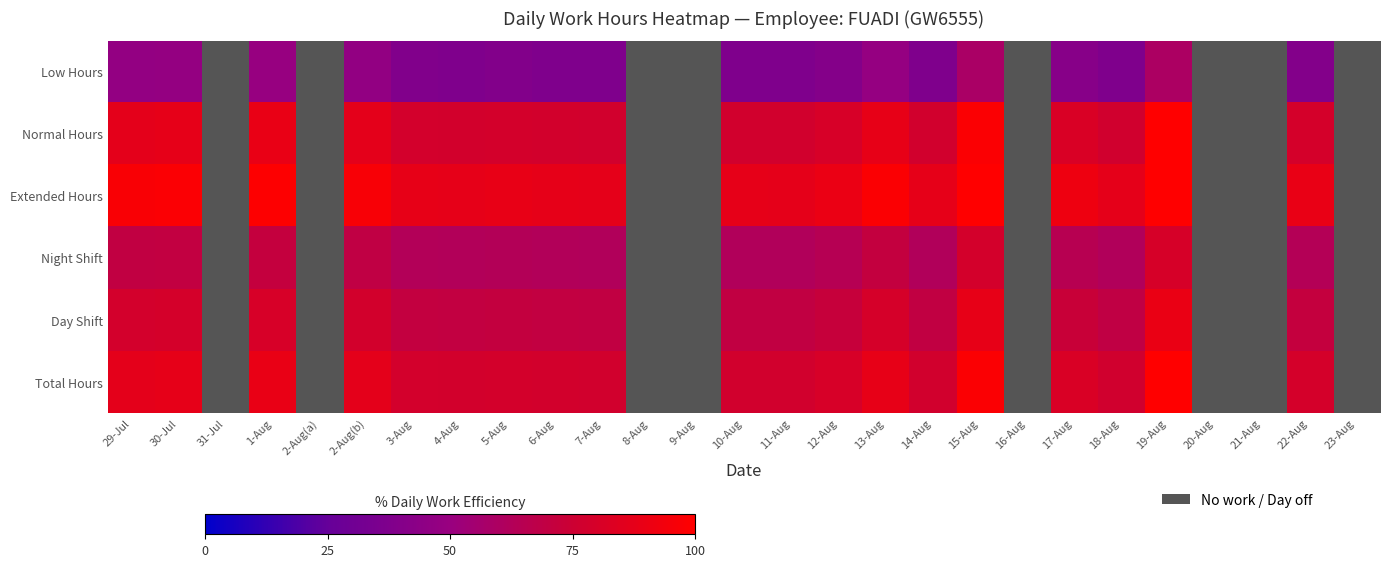

What is the maximum value shown in the chart?

100.0